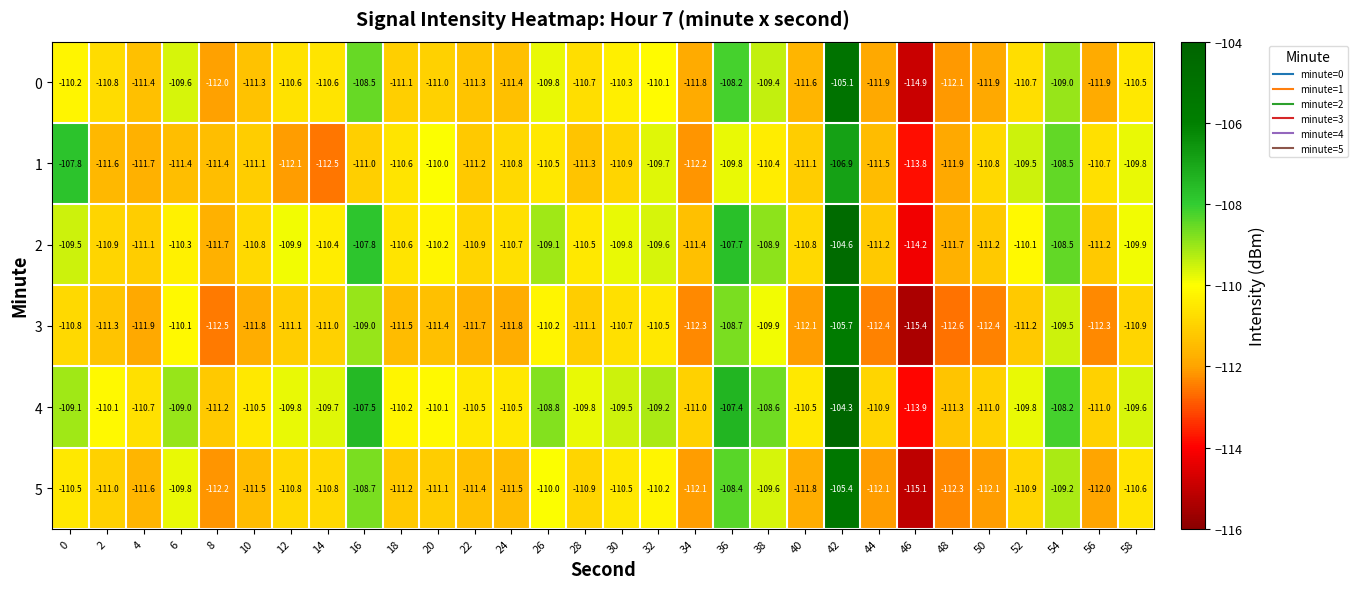

What is the total value across all series at 0?

-657.9